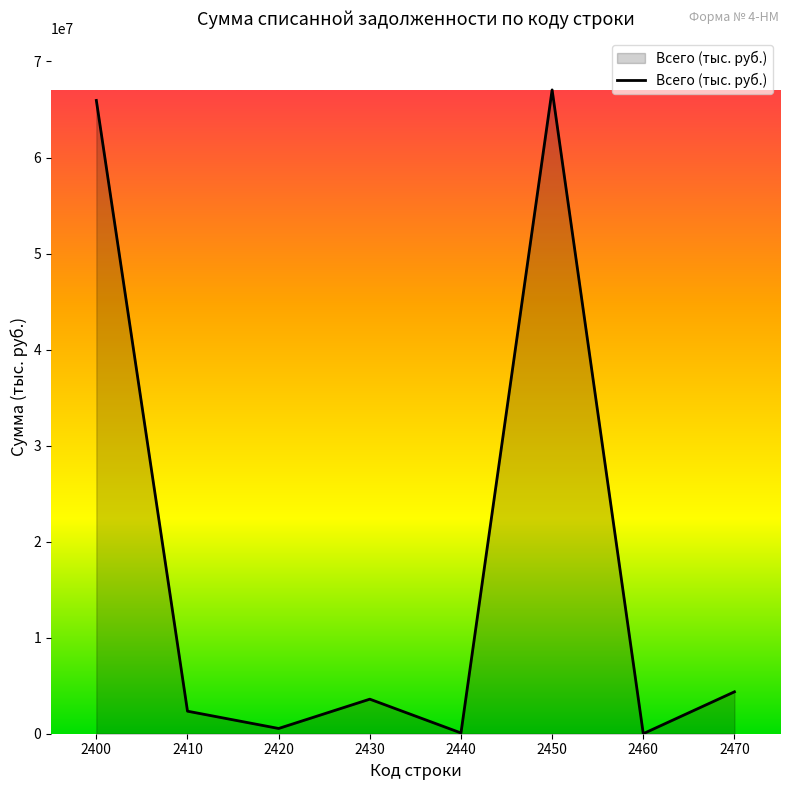

Does the chart have visible grid lines?

No